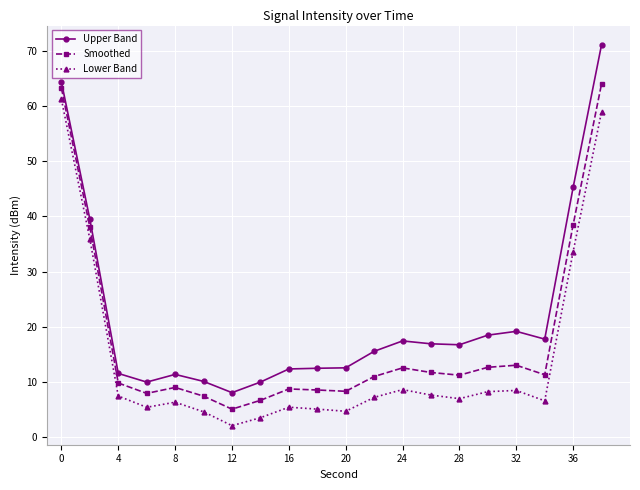

How many lines are shown in the chart?

3